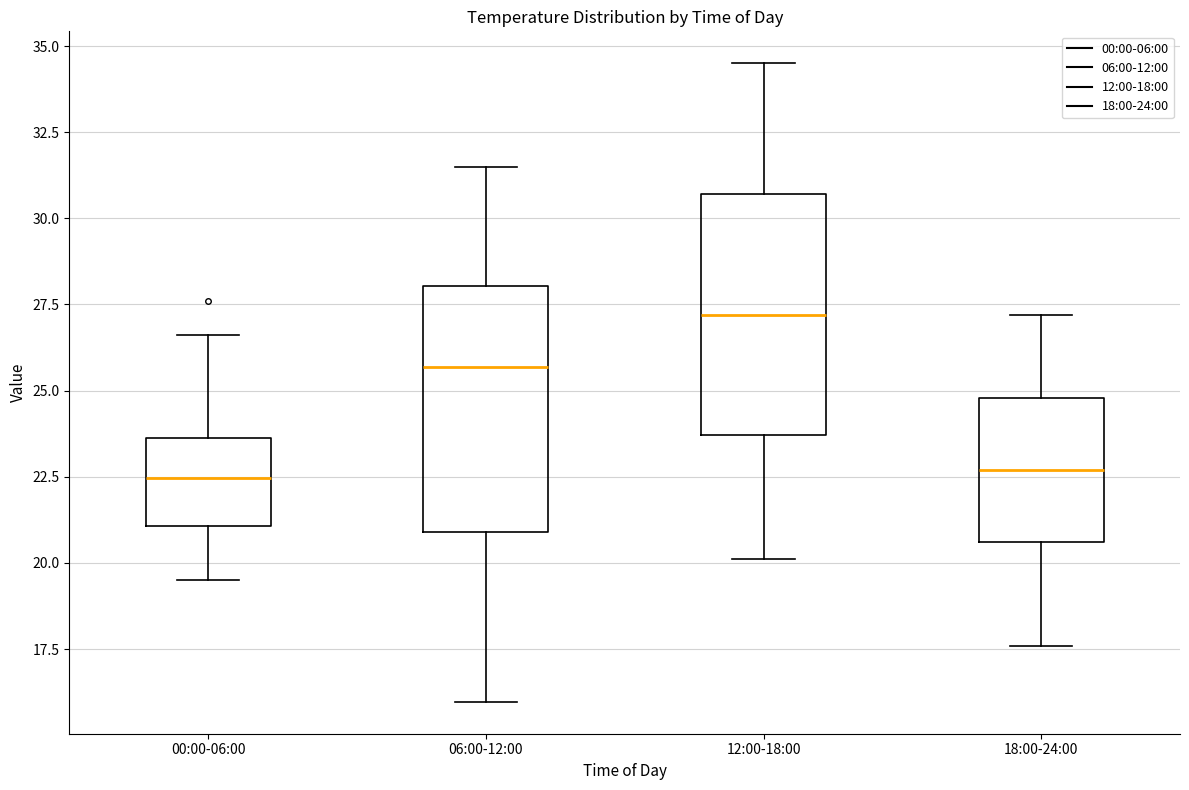

Where does the median line of the box for 12:00-18:00 sit on the y-axis? The values are not printed on the chart, so give them approximately, as read against the axis.

27.0